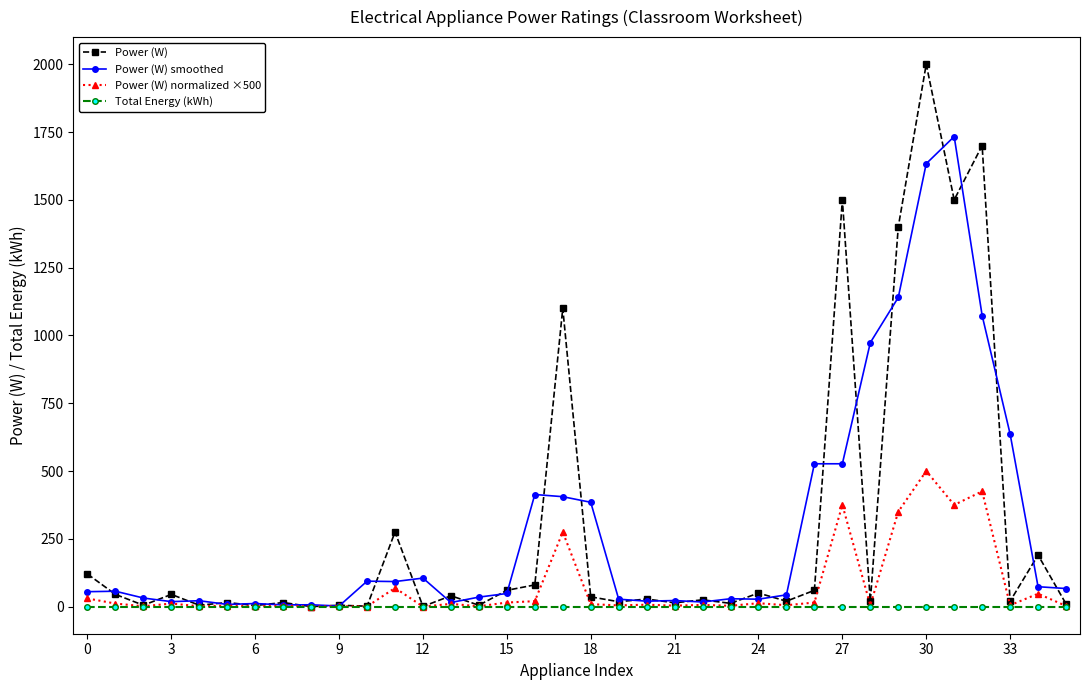

What is the greatest value displayed?

2000.0